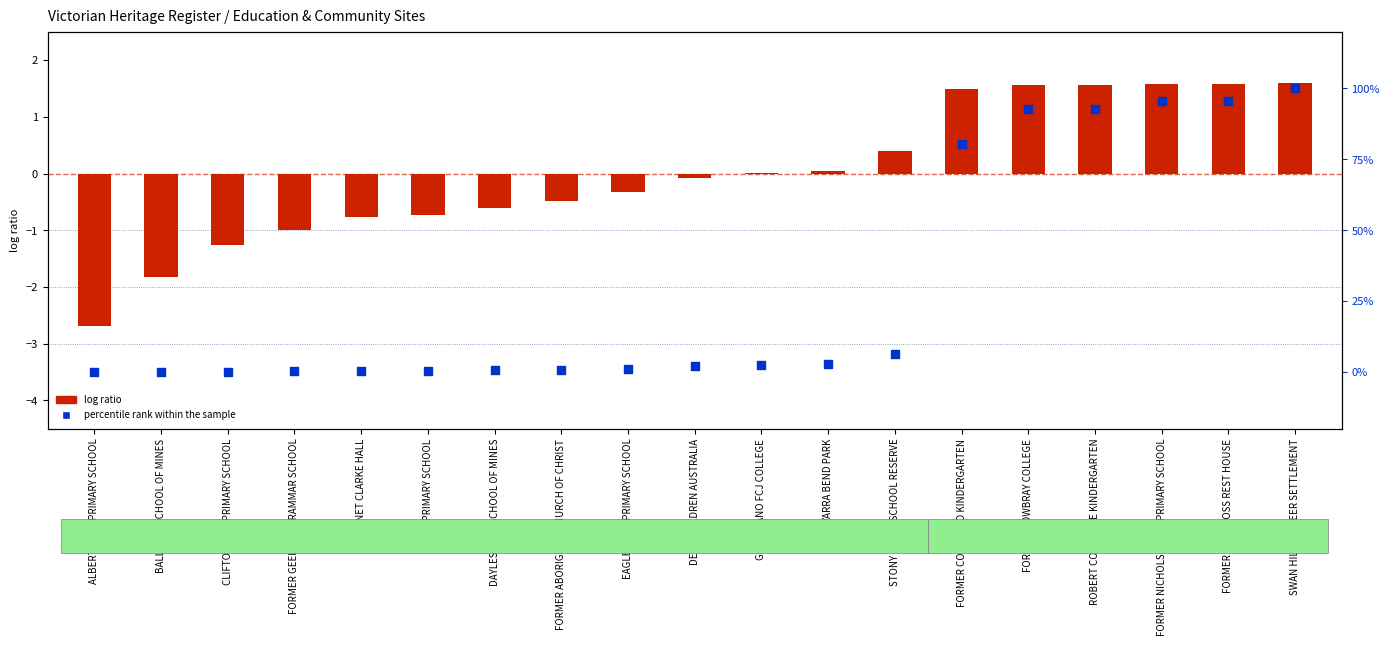

Which series contains the lowest Y value?

log ratio